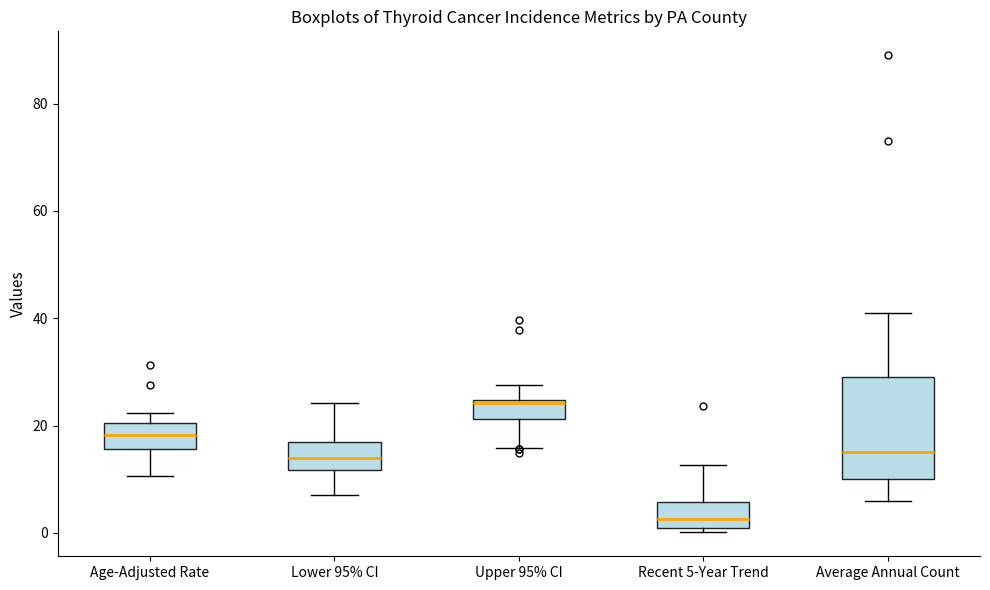

Reading left to right, read every box against the y-axis: the position of its median line, the range the box covers, and the ends of its whiskers. The values are not printed on the chart, so give them approximately, as read against the axis.

Age-Adjusted Rate: median 18, box 16 to 20, whiskers 10 to 22
Lower 95% CI: median 14, box 12 to 16, whiskers 8 to 24
Upper 95% CI: median 24 (just below the box's upper edge), box 22 to 24, whiskers 16 to 28
Recent 5-Year Trend: median 2, box 0 to 6, whiskers 0 (just below the box's lower edge) to 12
Average Annual Count: median 16, box 10 to 30, whiskers 6 to 42